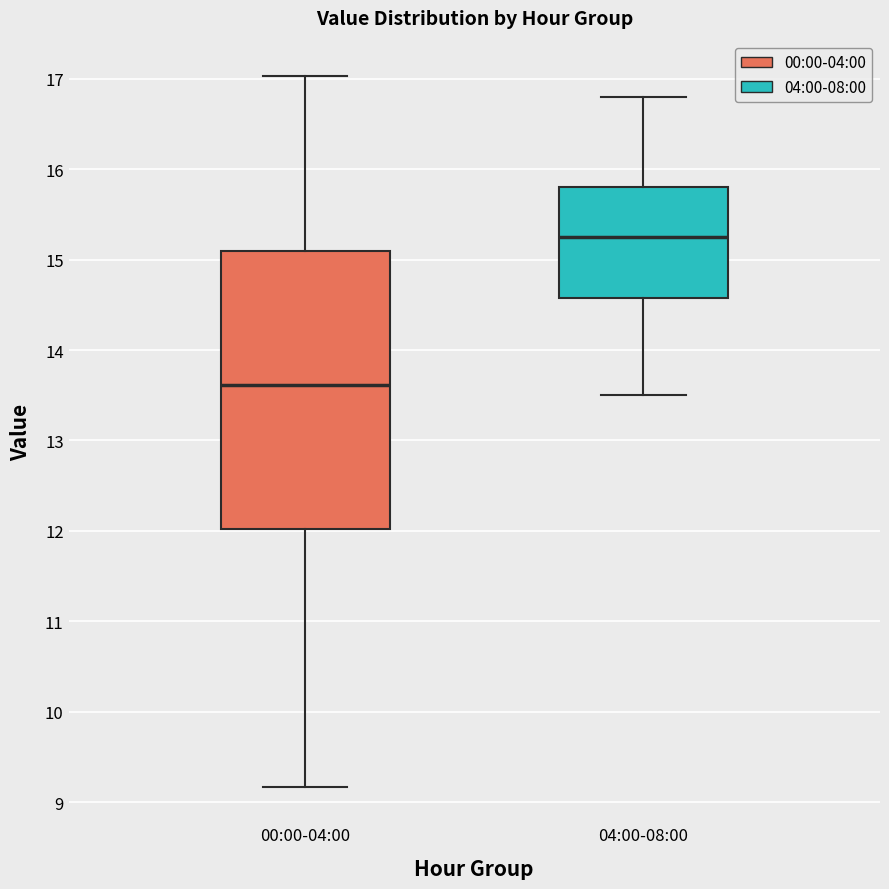

Which box's median line is the highest?

04:00-08:00